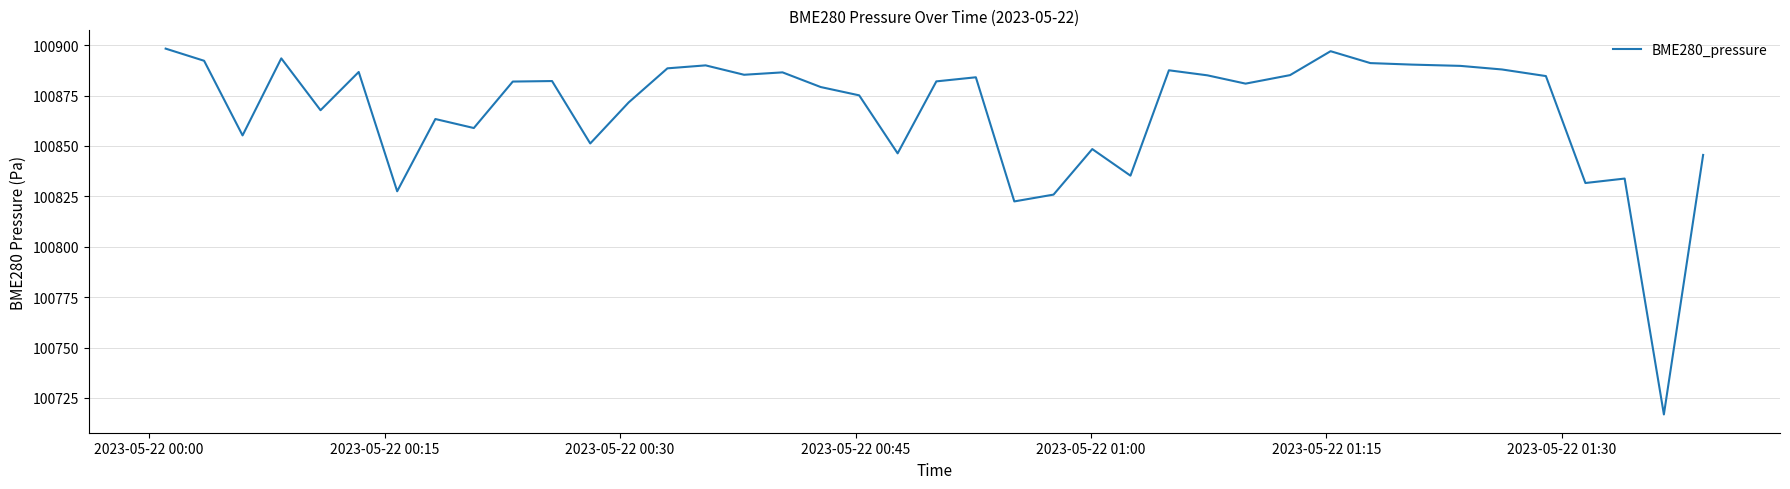

What is the minimum value shown in the chart?

100716.8